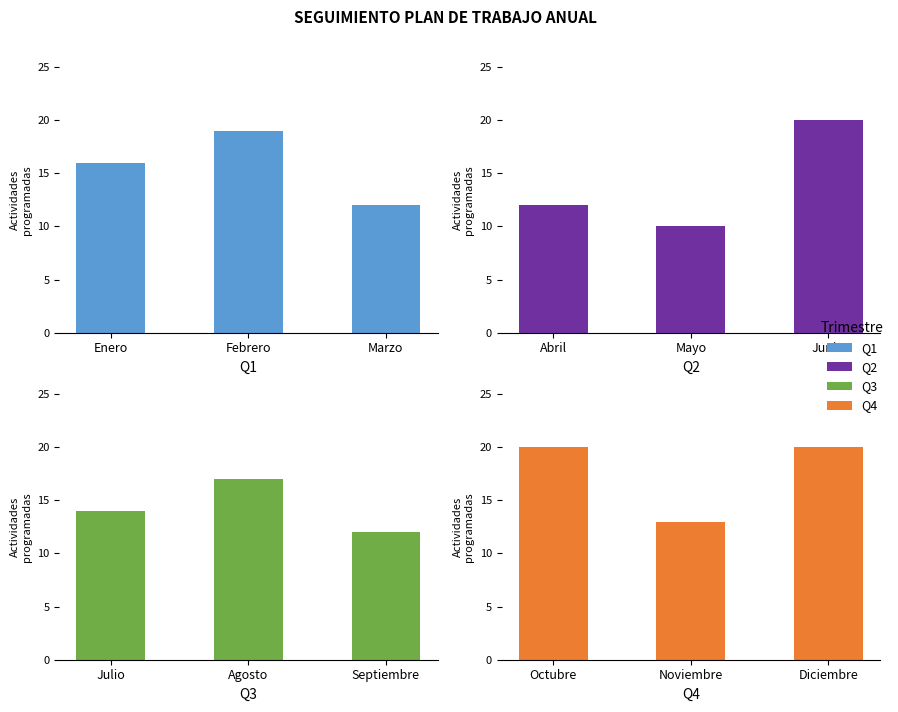

What is the label of the 3rd bar from the right?

Octubre